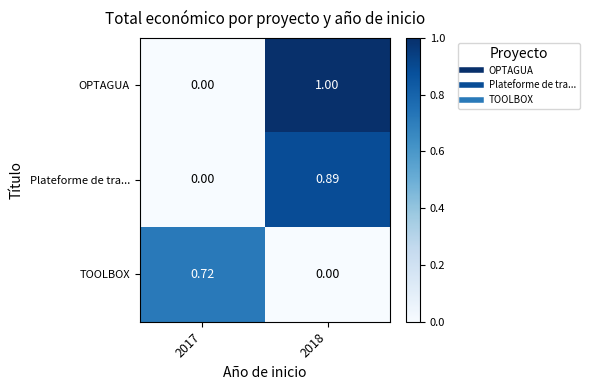

Which series changed the most between 2017 and 2018?

OPTAGUA